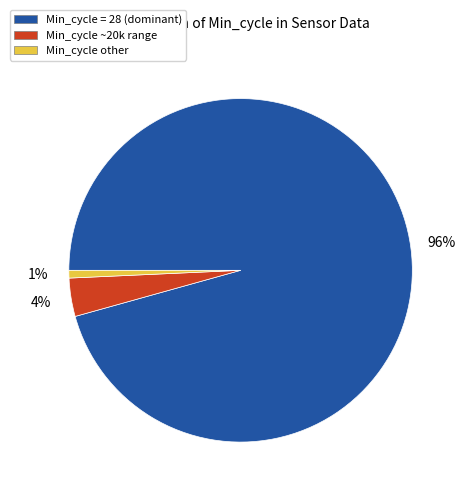

What is the smallest slice in the pie chart?

Min_cycle other